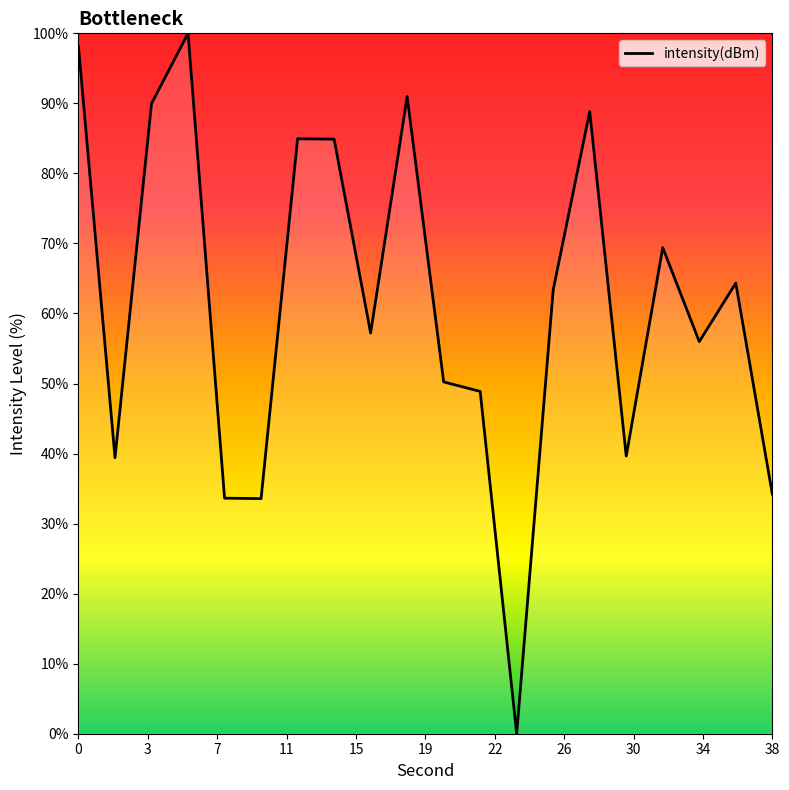

What is the difference between the maximum and minimum values?

100.0